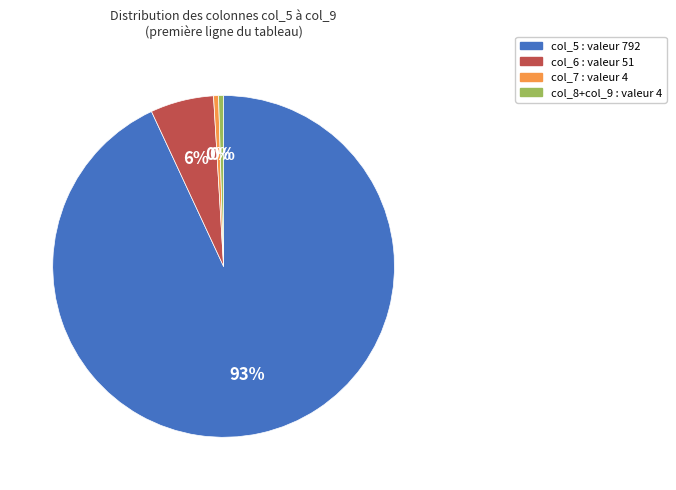

How many slices are in this pie chart?

4